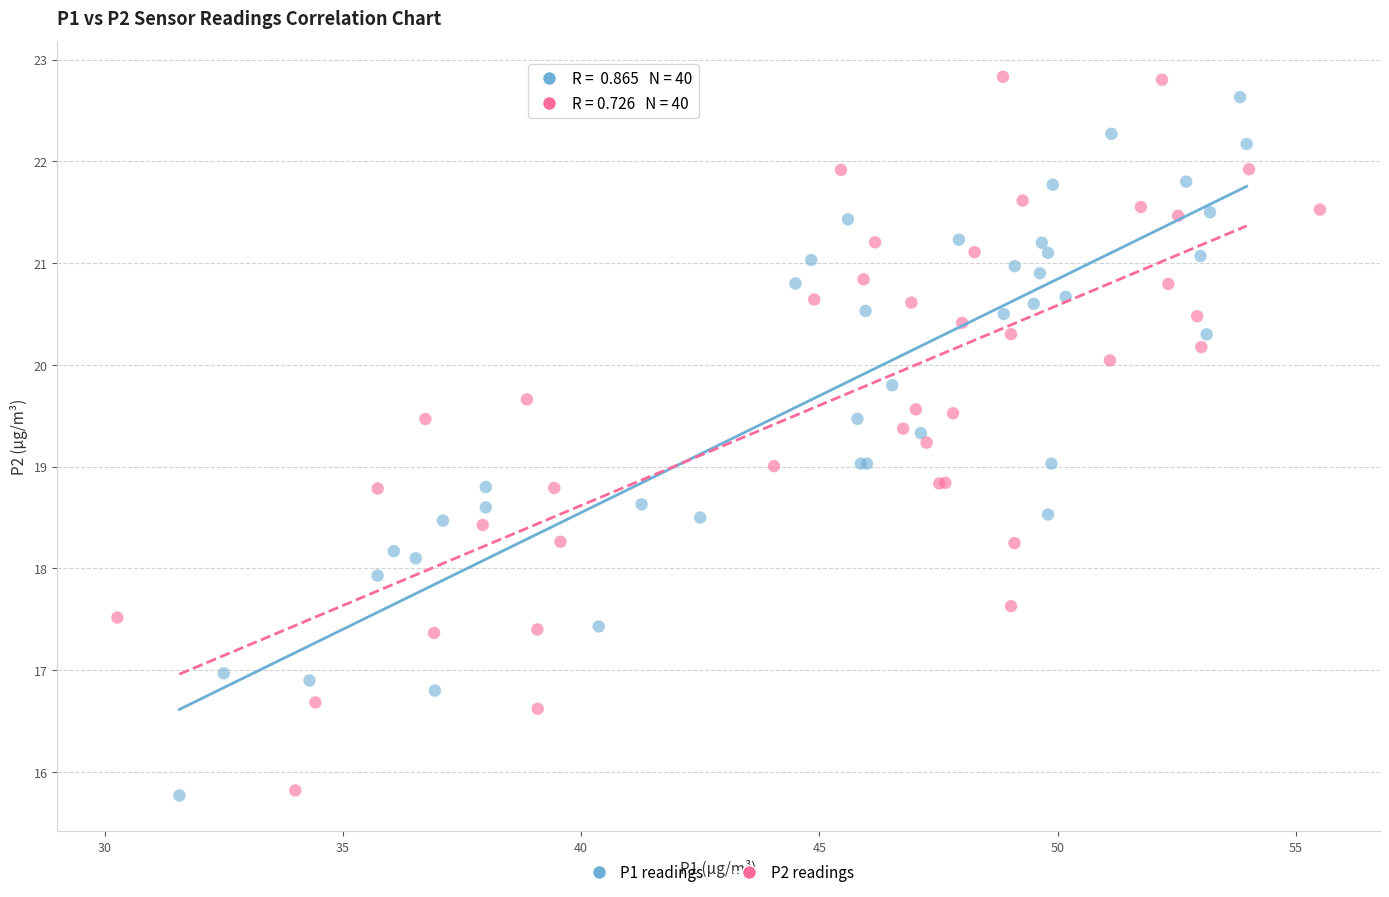

Which series contains the highest Y value?

P2 readings